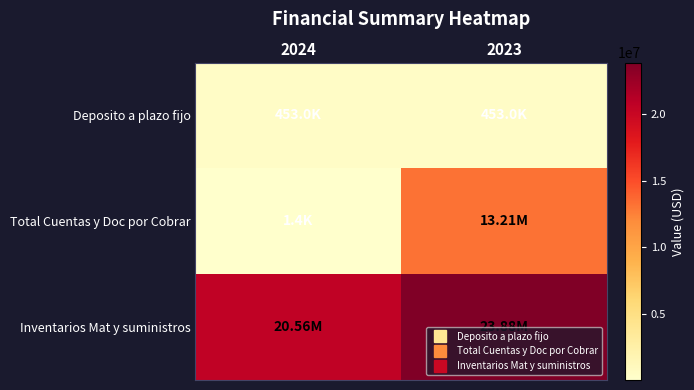

What is the difference between the highest and lowest values at 2023?

23425010.0